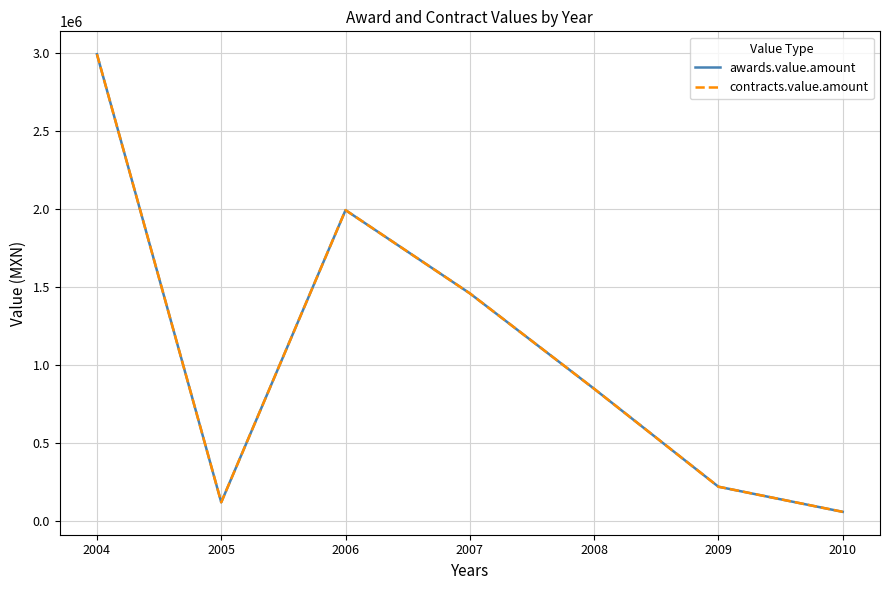

Which series changed the most between 2005 and 2008?

awards.value.amount